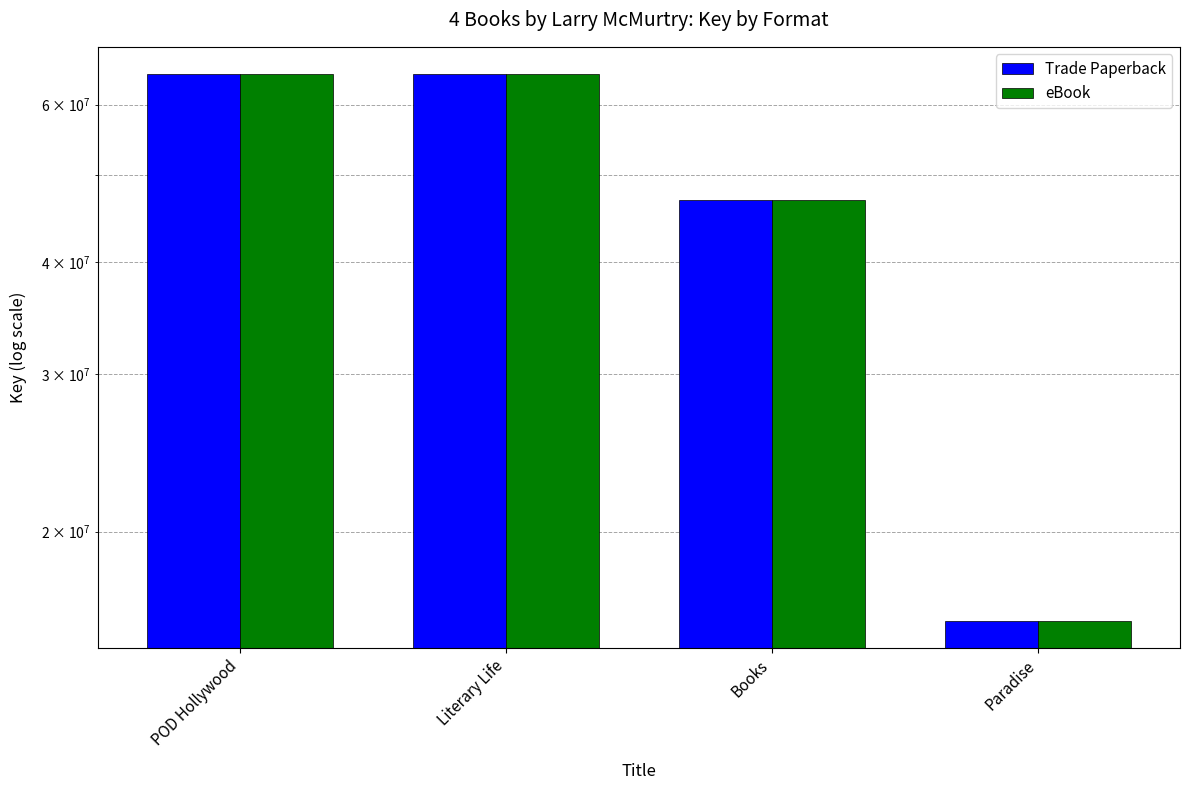

Rank the series at Books from highest to lowest value.

Trade Paperback, eBook